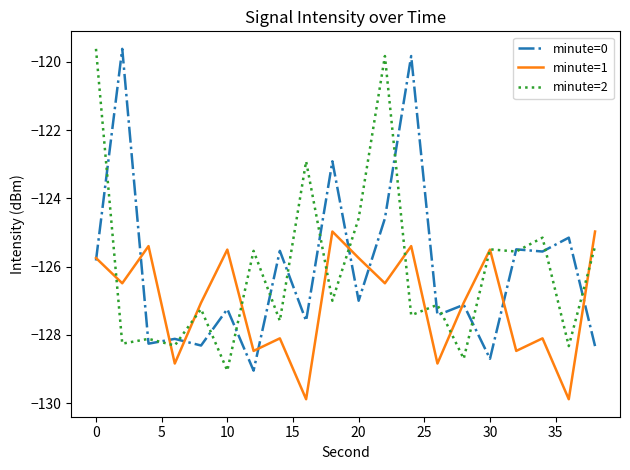

In minute=1, how many points are lower than both neighbors (excluding endpoints)?

8